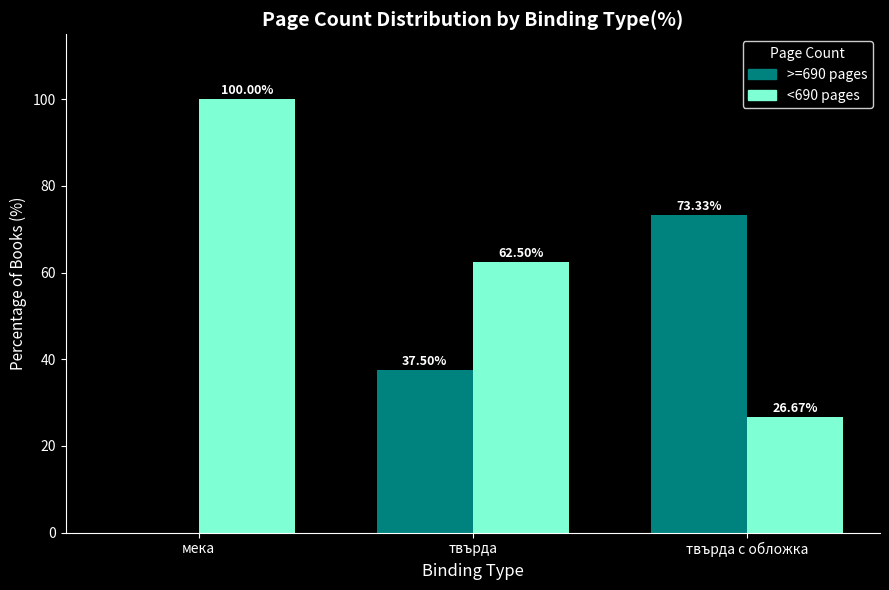

Where does the >=690 pages series first go above 37?

твърда